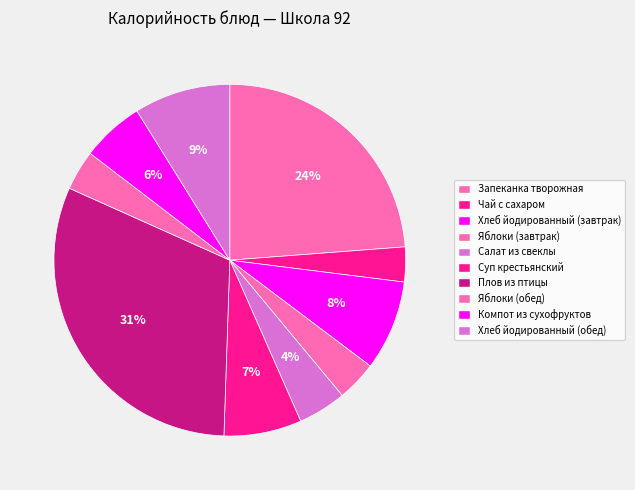

Is it true that Хлеб йодированный (обед) is 9% of the pie?

True